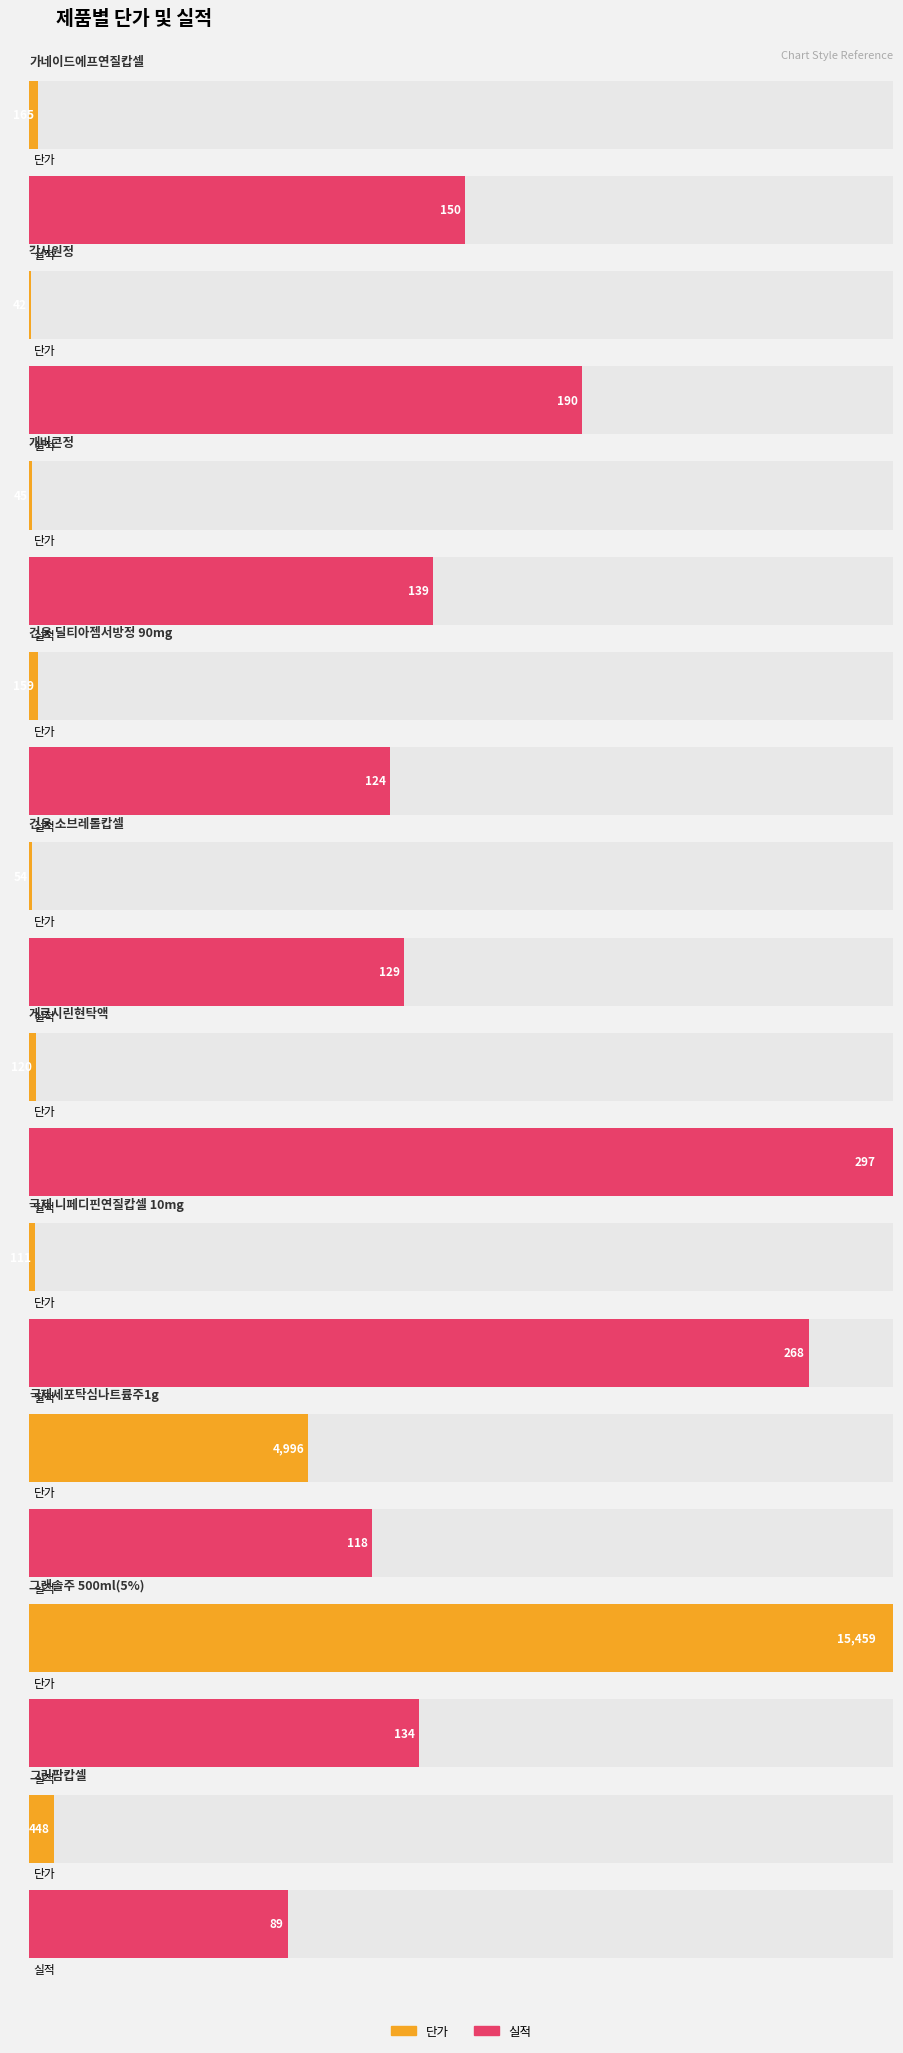

What position from the left is 그린팜캅셀?

10